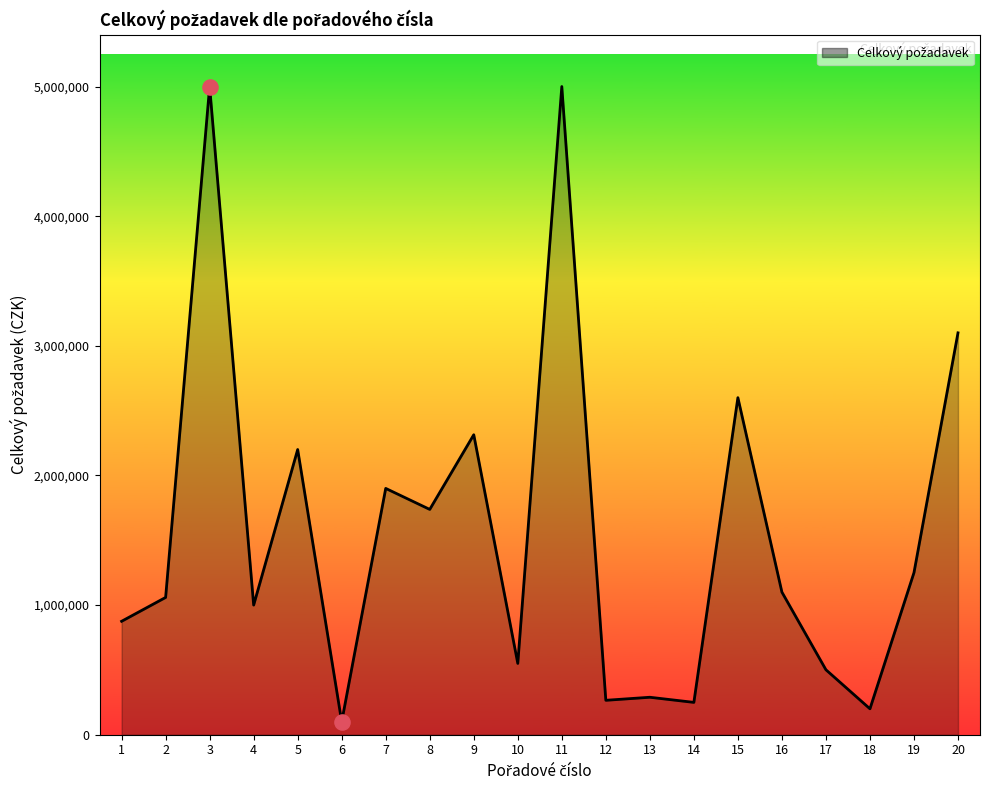

What is the change in value from 1 to 12?

-609500